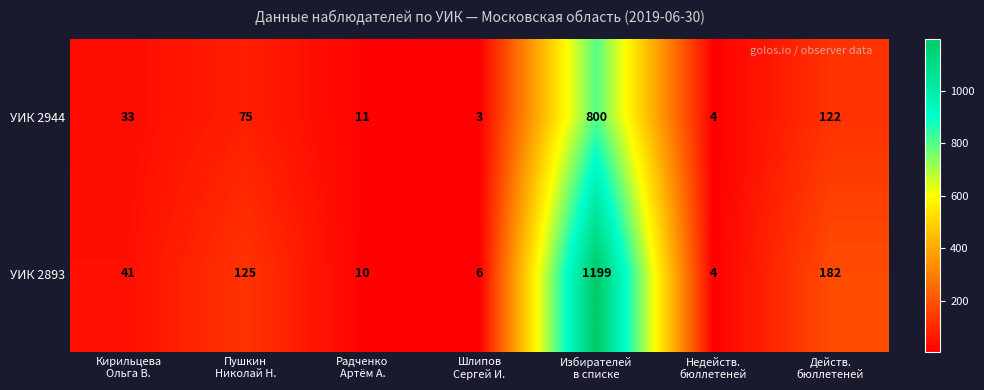

What is the difference between the second highest and second lowest values in the УИК 2944 series?

118